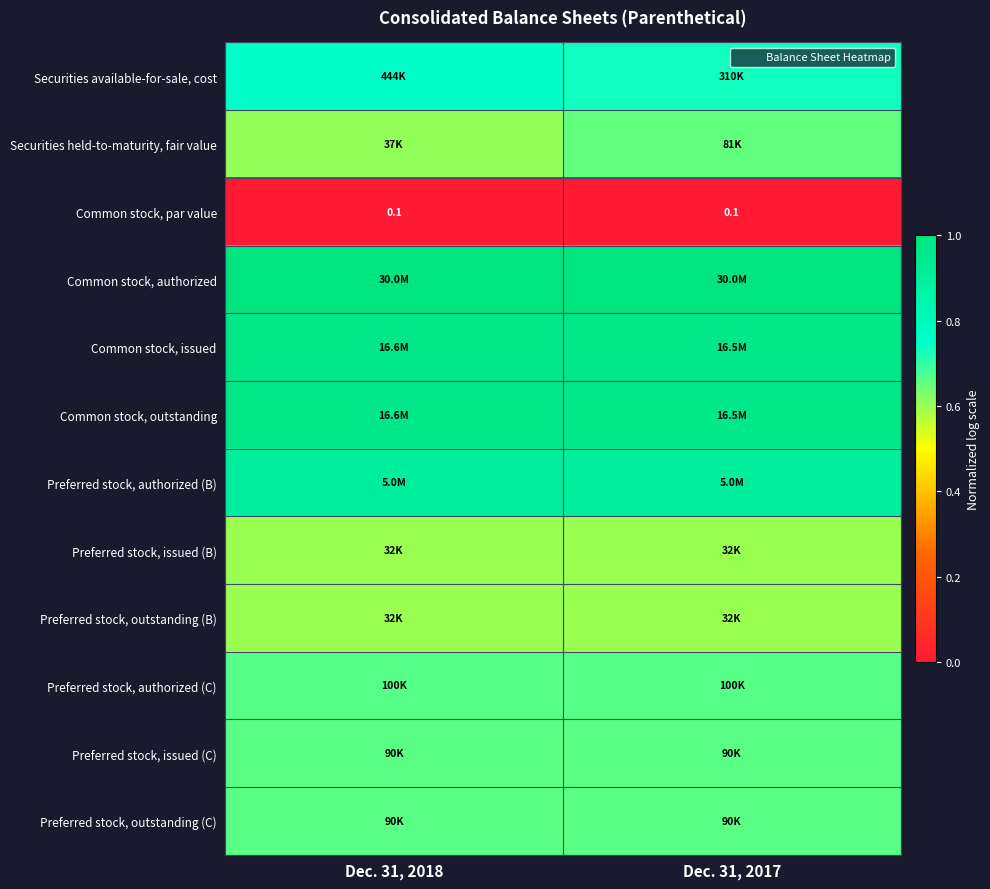

Rank the series by their maximum value, from highest to lowest.

Common stock, authorized, Common stock, issued, Common stock, outstanding, Preferred stock, authorized (B), Securities available-for-sale, cost, Preferred stock, authorized (C), Preferred stock, issued (C), Preferred stock, outstanding (C), Securities held-to-maturity, fair value, Preferred stock, issued (B), Preferred stock, outstanding (B), Common stock, par value